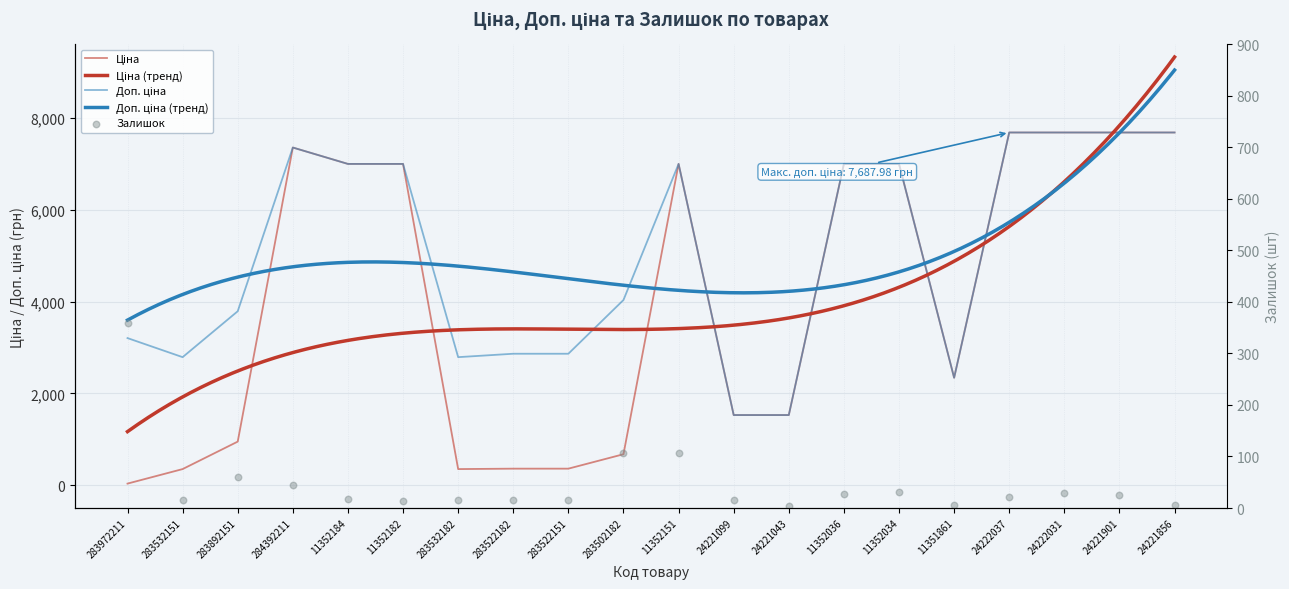

At how many categories does at least one series exceed 1294?

20